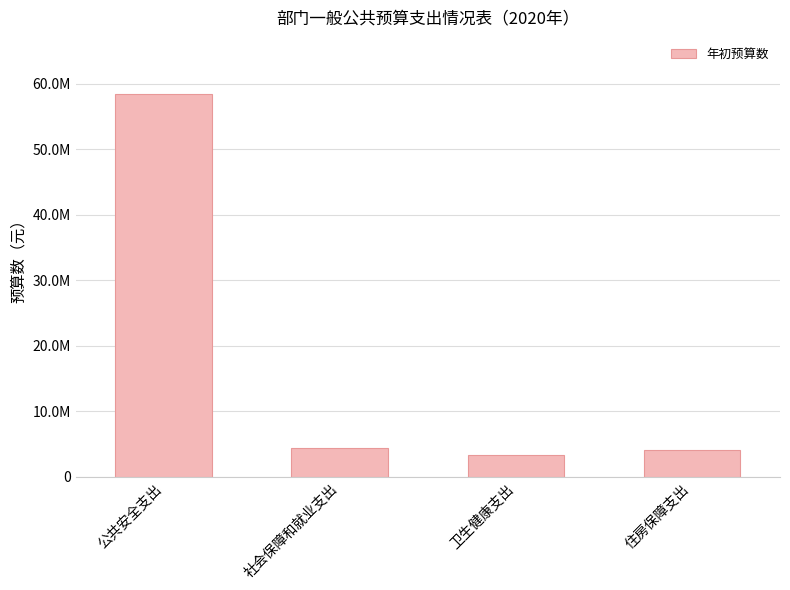

Does the chart contain any negative values?

No